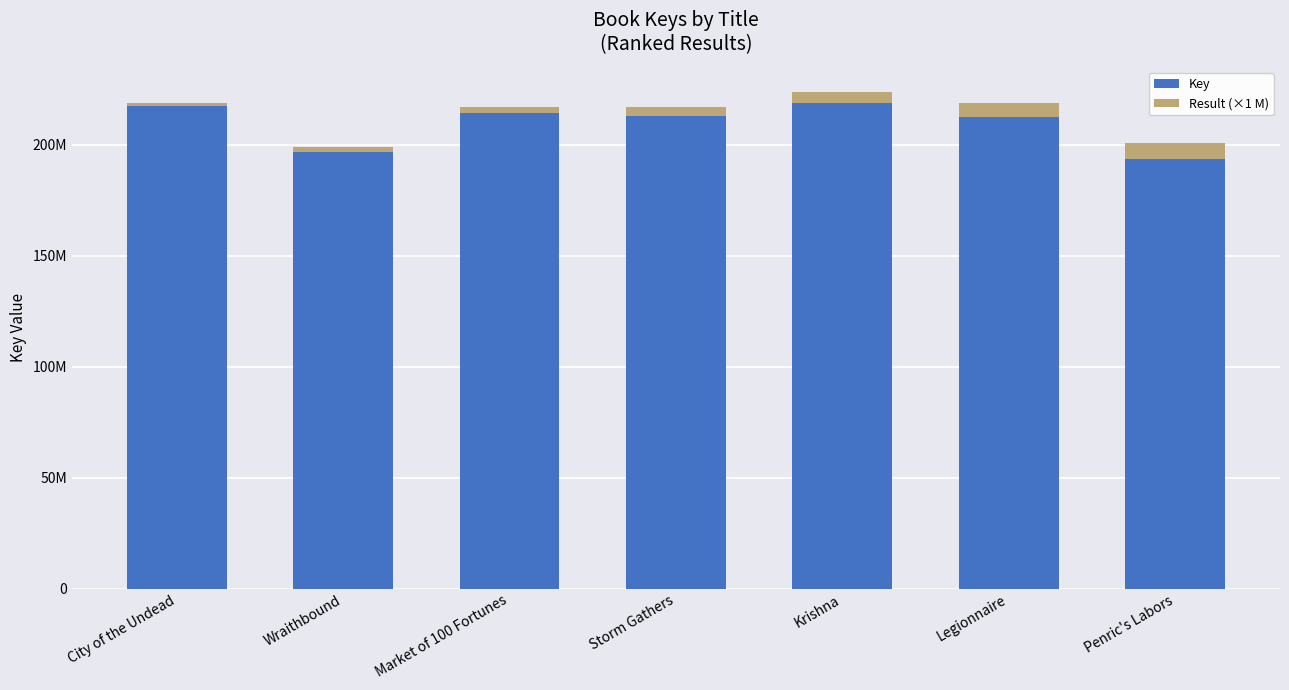

What are all the series names shown in the legend?

Key, Result (×1 M)